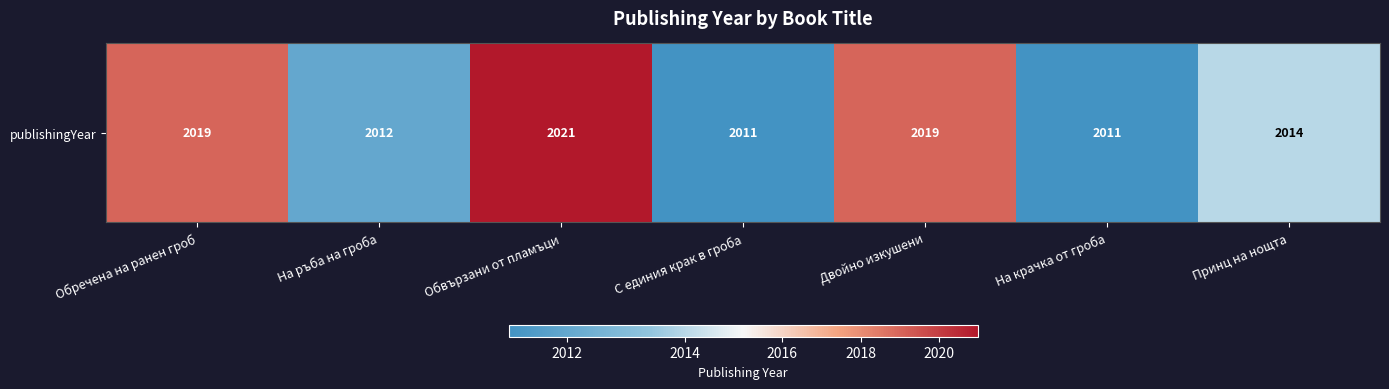

Reading right to left, transcribe all the data shown in this chart.

2014	2011	2019	2011	2021	2012	2019